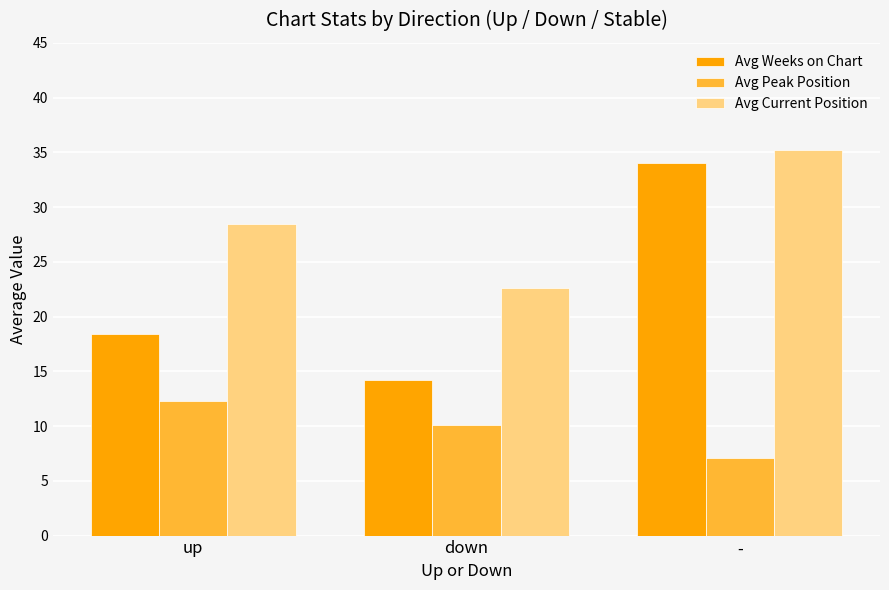

Which series changed the most between up and down?

Avg Current Position